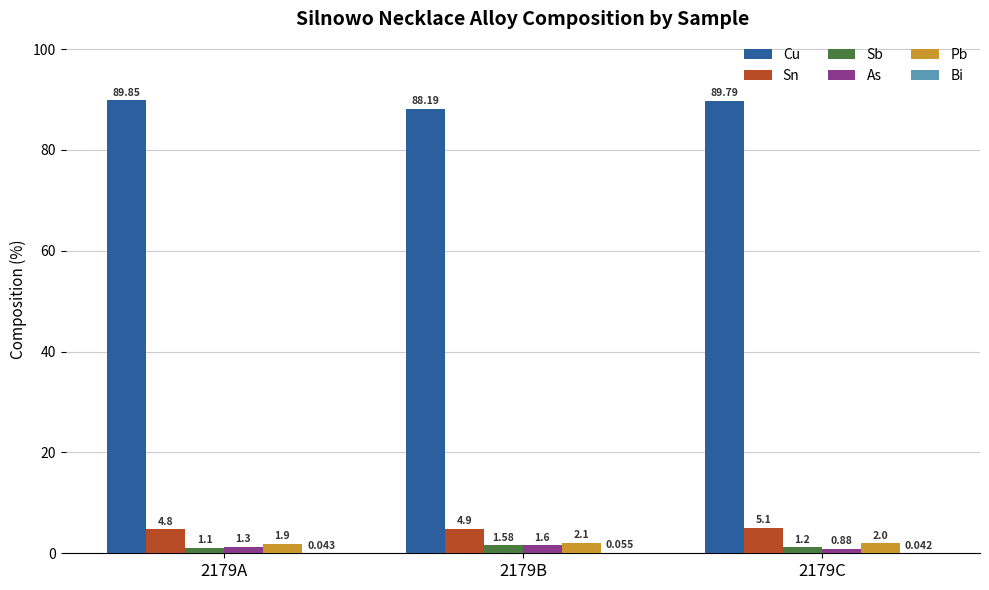

Are the bars grouped side by side (vs. stacked)?

Yes